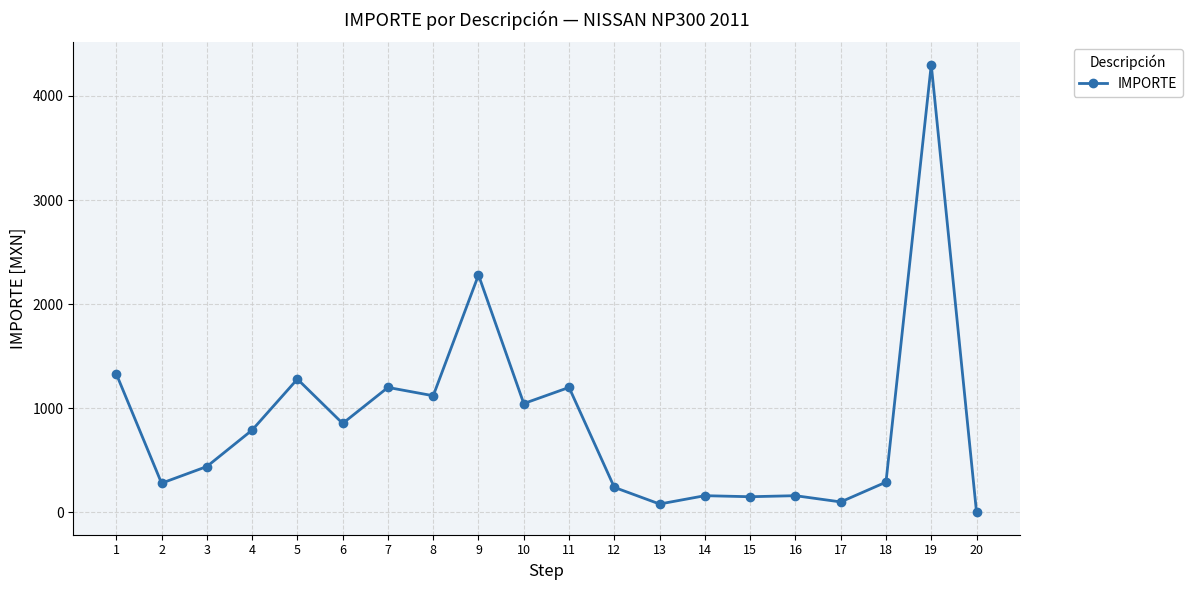

What is the sum of the values at 11 and 16?

1360